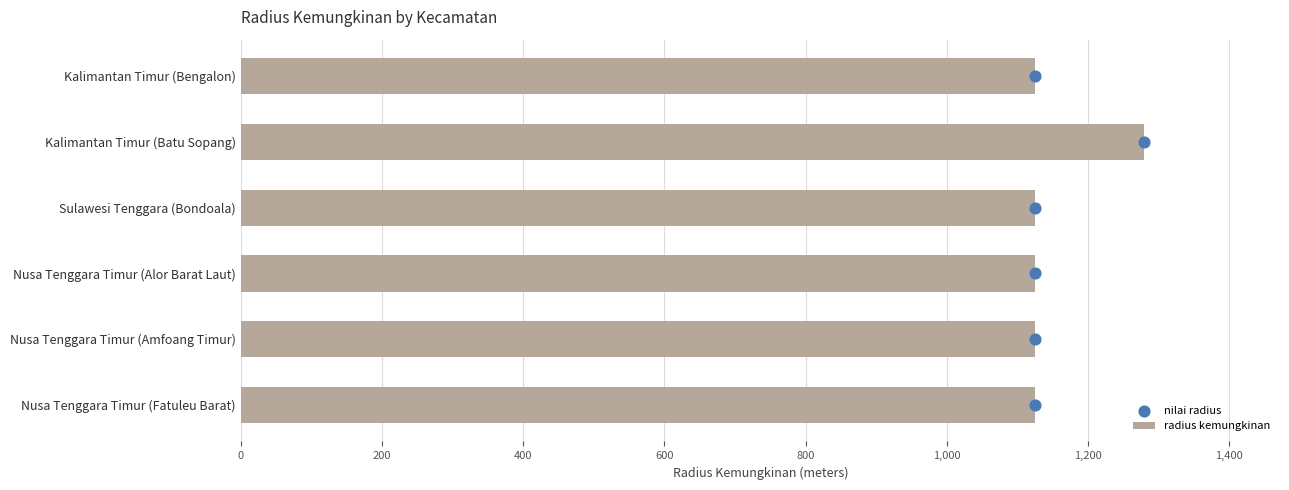

What are all the series names shown in the legend?

radius kemungkinan, nilai radius